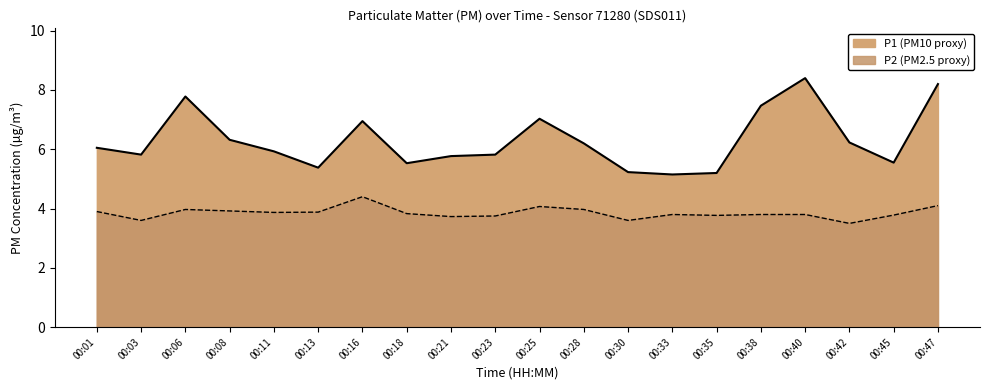

True or false: P2 and P1 cross at least once.

False